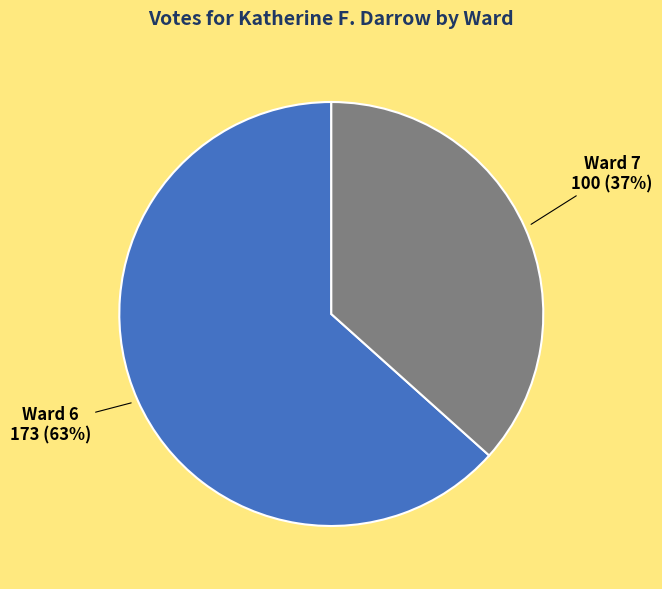

What is the largest slice in the pie chart?

Ward 6